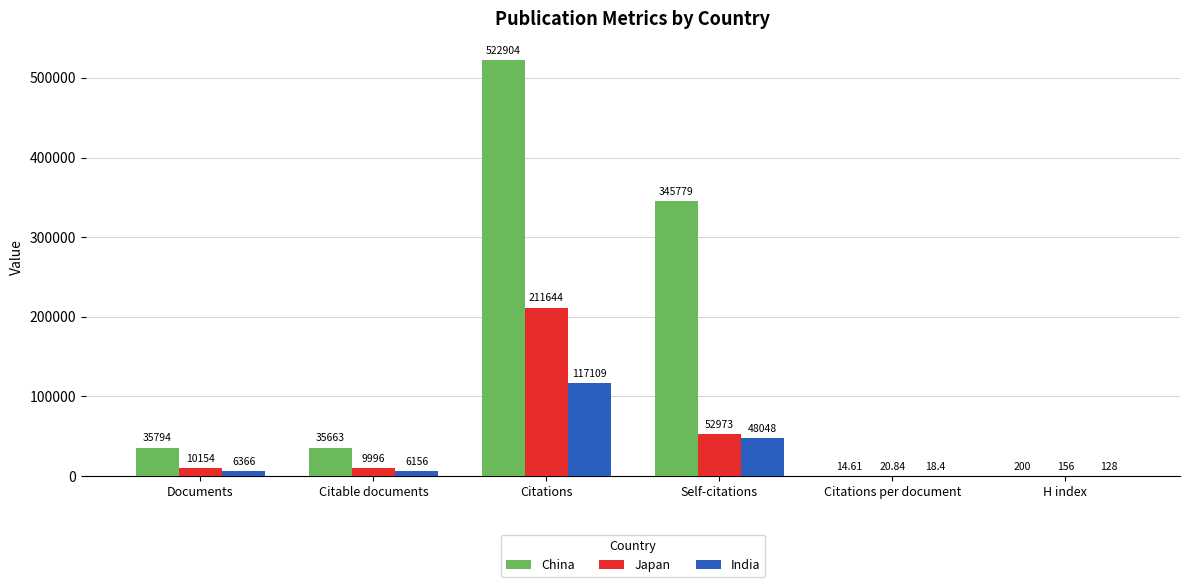

Is the value of China at Citable documents greater than the value of Japan at Citations per document?

Yes